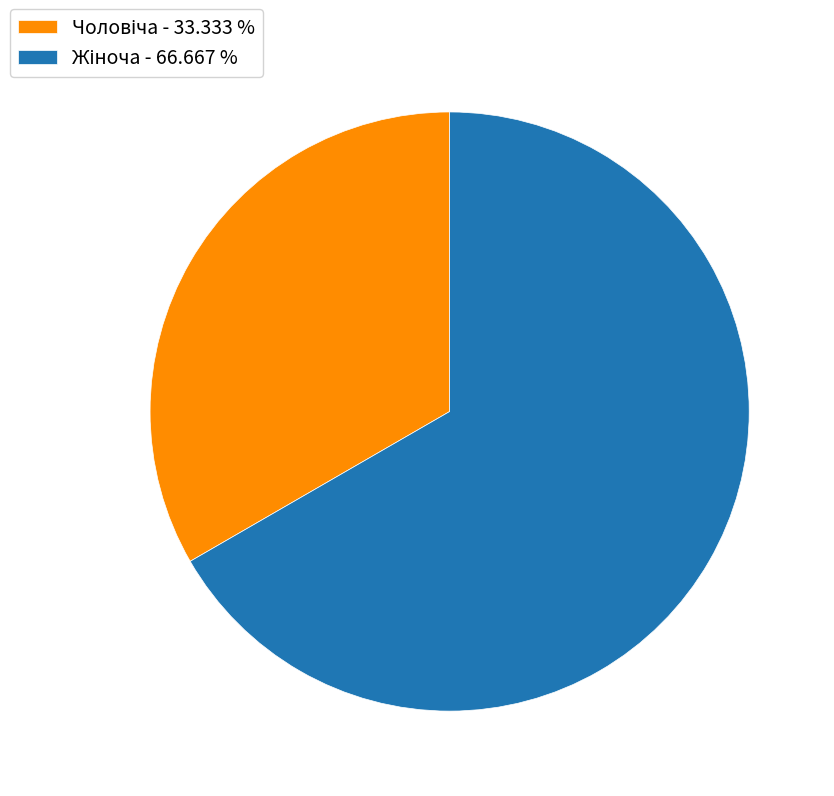

Rank the categories by value from highest to lowest.

Жіноча, Чоловіча